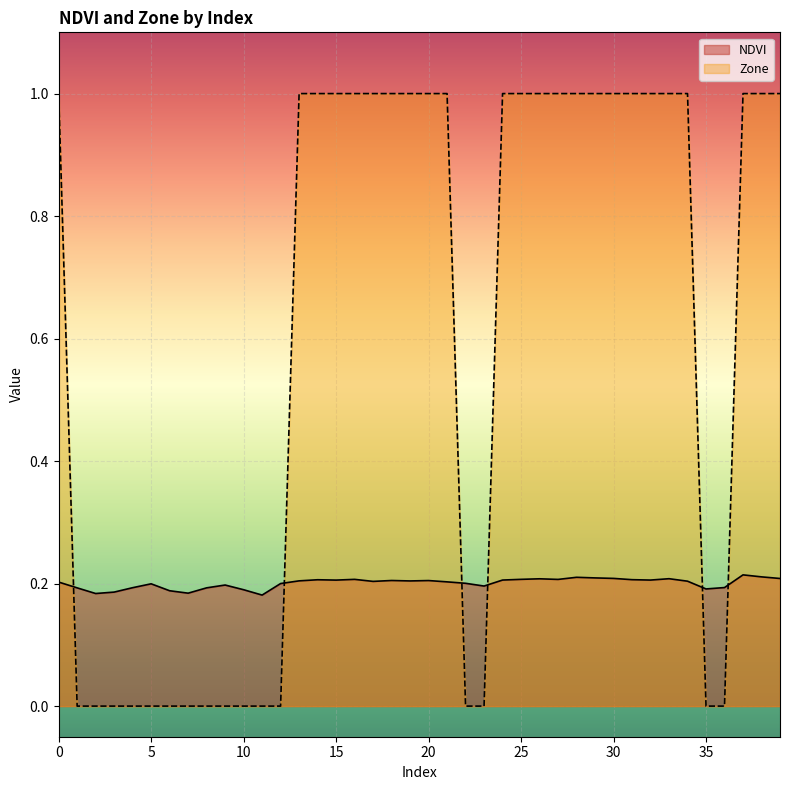

What are all the series names shown in the legend?

NDVI, Zone